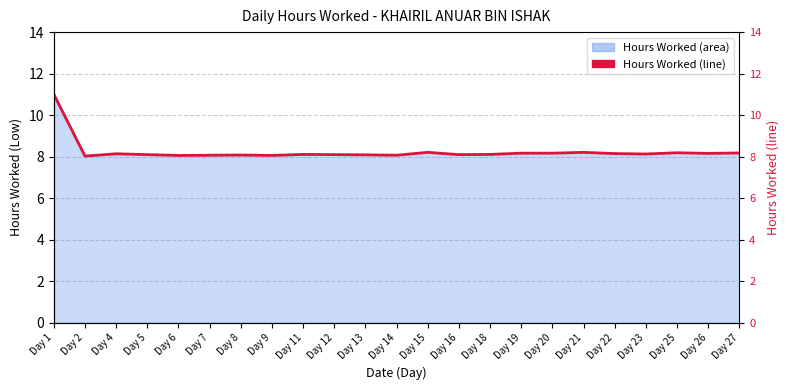

What is the minimum value shown in the chart?

8.0